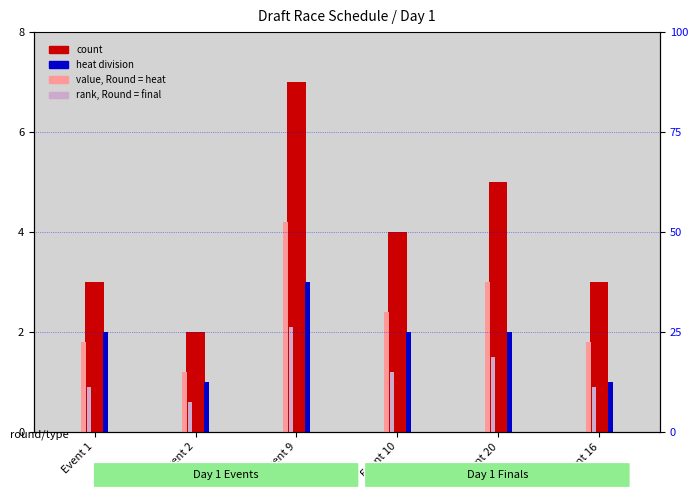

Which label corresponds to the largest value in the chart?

Event 9